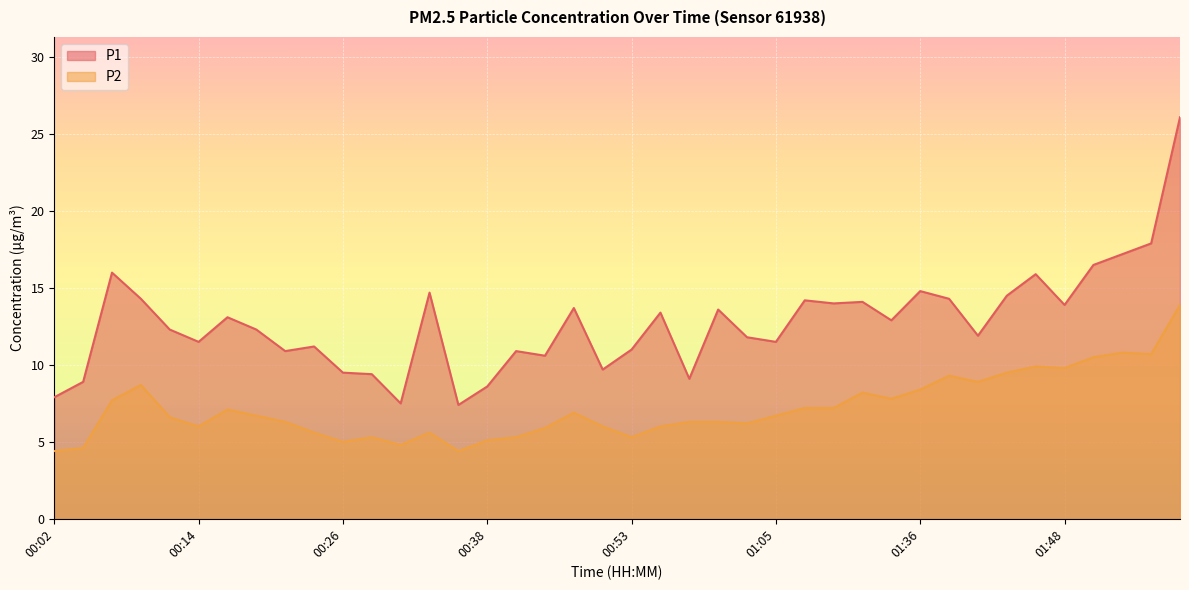

Rank the series by their average value, from highest to lowest.

P1, P2